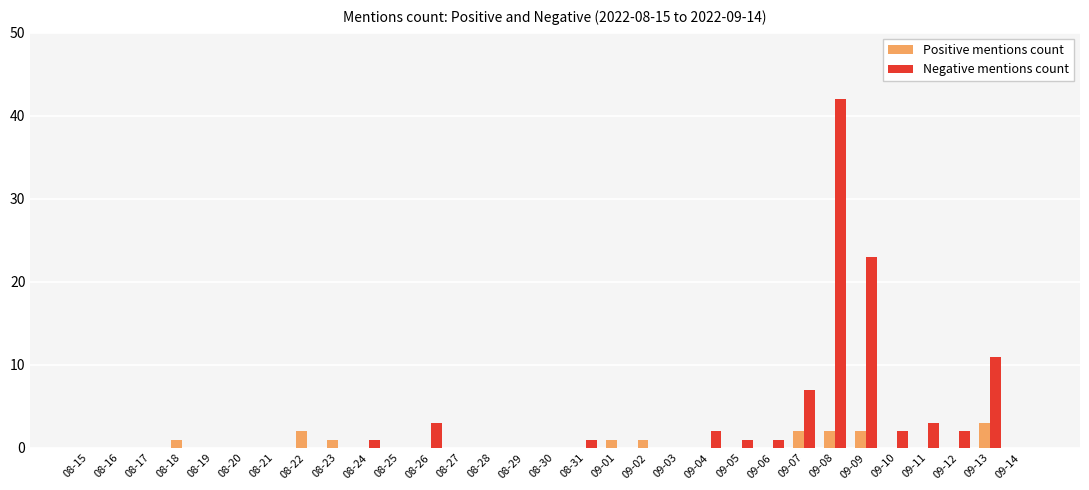

At which category does the chart reach its peak across all series?

09-08